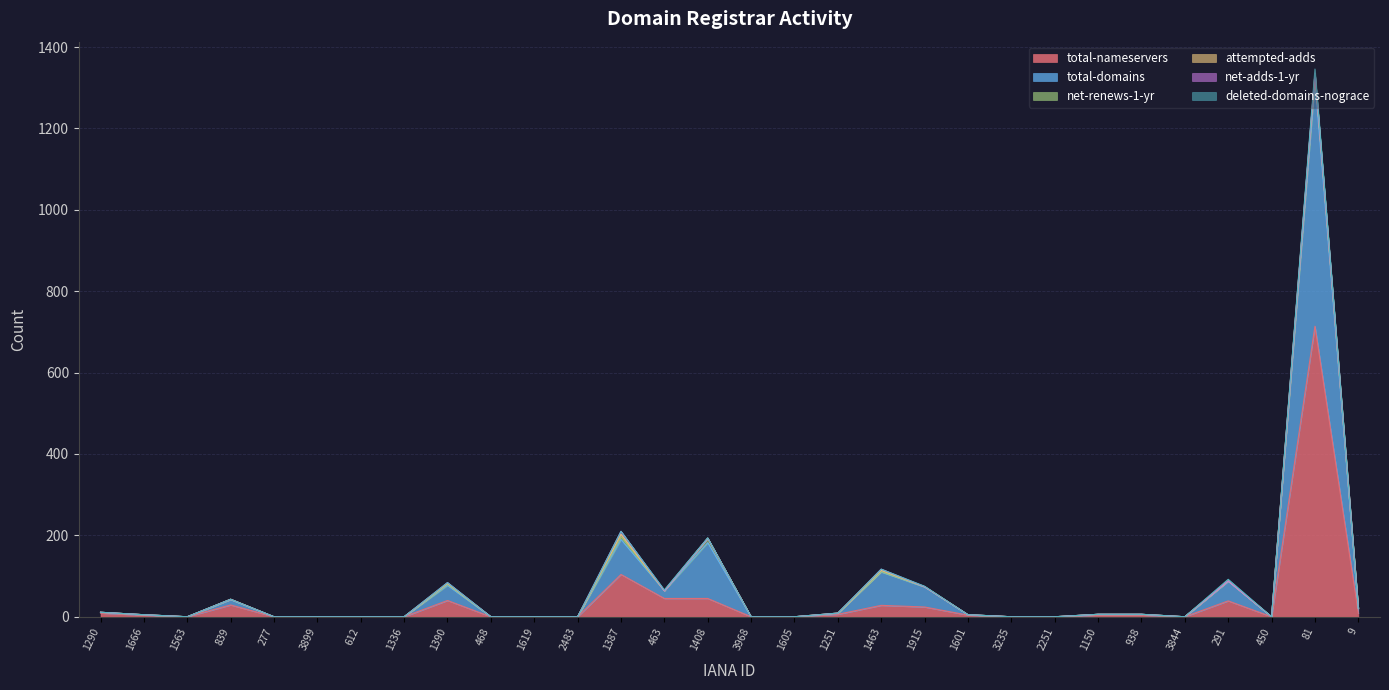

Reading left to right, what are all the values shown in this chart?

total-nameservers: 1290=9	1666=4	1563=0	839=29	277=0	3899=0	612=0	1336=0	1390=40	468=0	1619=0	2483=0	1387=104	463=45	1408=45	3968=0	1605=0	1251=6	1463=28	1915=24	1601=4	3235=0	2251=0	1150=4	938=4	3844=0	291=39	450=0	81=714	9=9
total-domains: 1290=2	1666=1	1563=0	839=13	277=0	3899=0	612=0	1336=0	1390=37	468=0	1619=0	2483=0	1387=86	463=19	1408=137	3968=0	1605=0	1251=2	1463=82	1915=49	1601=1	3235=0	2251=0	1150=2	938=2	3844=0	291=48	450=0	81=603	9=11
net-renews-1-yr: 1290=0	1666=0	1563=0	839=1	277=0	3899=0	612=0	1336=0	1390=3	468=0	1619=0	2483=0	1387=7	463=0	1408=11	3968=0	1605=0	1251=1	1463=1	1915=1	1601=0	3235=0	2251=0	1150=0	938=0	3844=0	291=1	450=0	81=17	9=1
attempted-adds: 1290=0	1666=0	1563=0	839=0	277=0	3899=0	612=0	1336=0	1390=2	468=0	1619=0	2483=0	1387=6	463=0	1408=0	3968=0	1605=0	1251=0	1463=3	1915=0	1601=0	3235=0	2251=0	1150=0	938=0	3844=0	291=0	450=0	81=1	9=0
net-adds-1-yr: 1290=0	1666=0	1563=0	839=0	277=0	3899=0	612=0	1336=0	1390=2	468=0	1619=0	2483=0	1387=7	463=0	1408=0	3968=0	1605=0	1251=0	1463=3	1915=0	1601=0	3235=0	2251=0	1150=0	938=0	3844=0	291=0	450=0	81=1	9=0
deleted-domains-nograce: 1290=0	1666=0	1563=0	839=0	277=0	3899=0	612=0	1336=0	1390=0	468=0	1619=0	2483=0	1387=0	463=2	1408=1	3968=0	1605=0	1251=0	1463=0	1915=1	1601=0	3235=0	2251=0	1150=0	938=0	3844=0	291=4	450=0	81=10	9=0